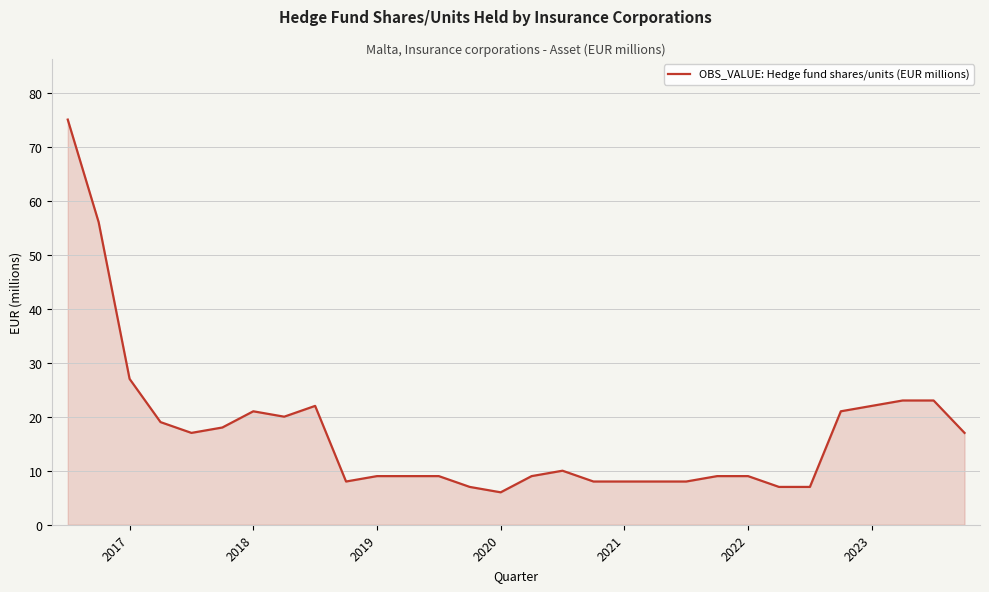

True or false: there are more than 1 points higher than both neighbors.

True